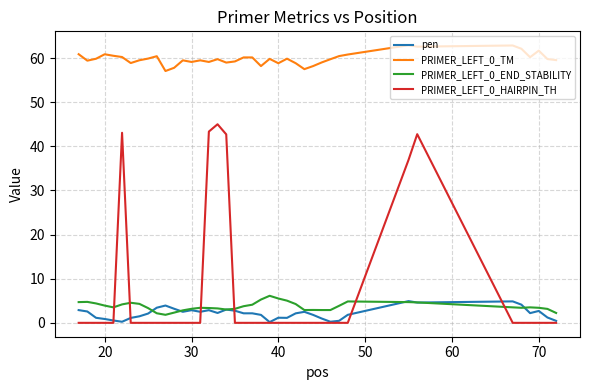

What is the highest value of the PRIMER_LEFT_0_TM series?

62.9